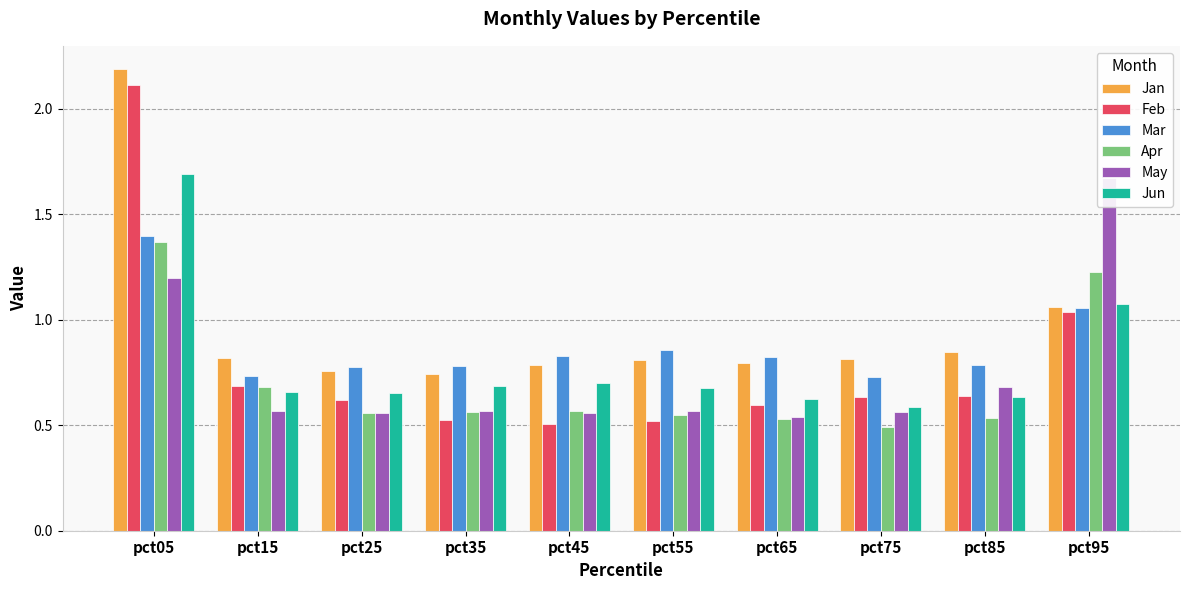

Between pct45 and pct15, which is larger?

pct15